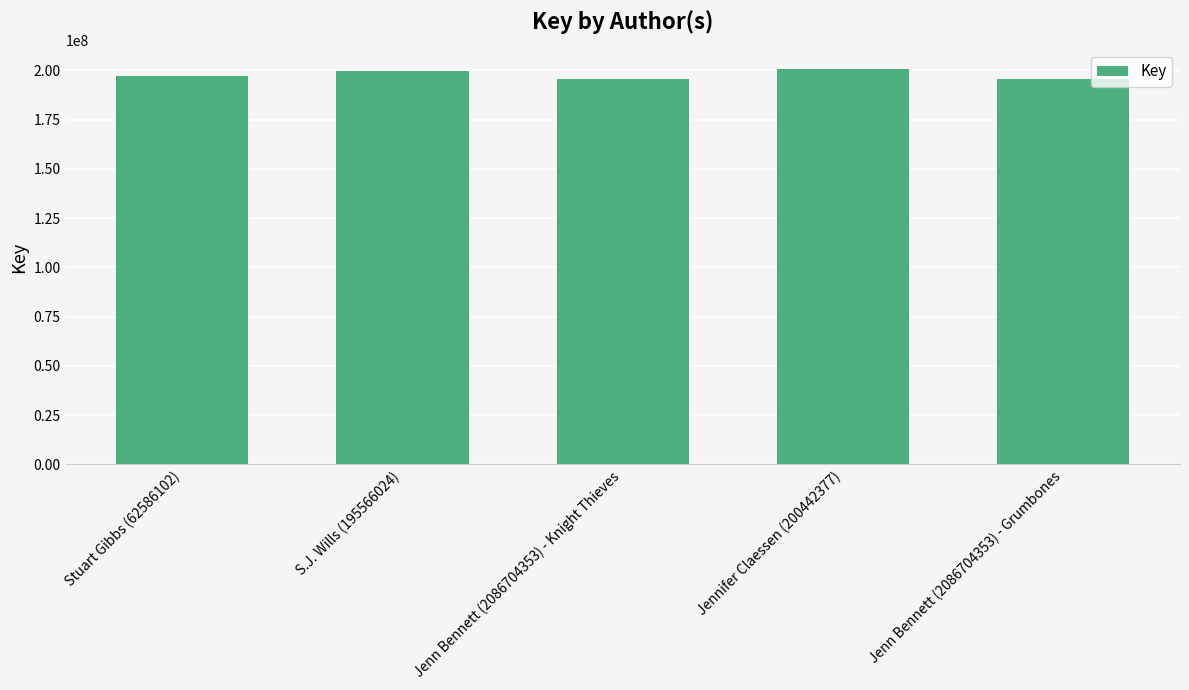

How many bars are there in total?

5